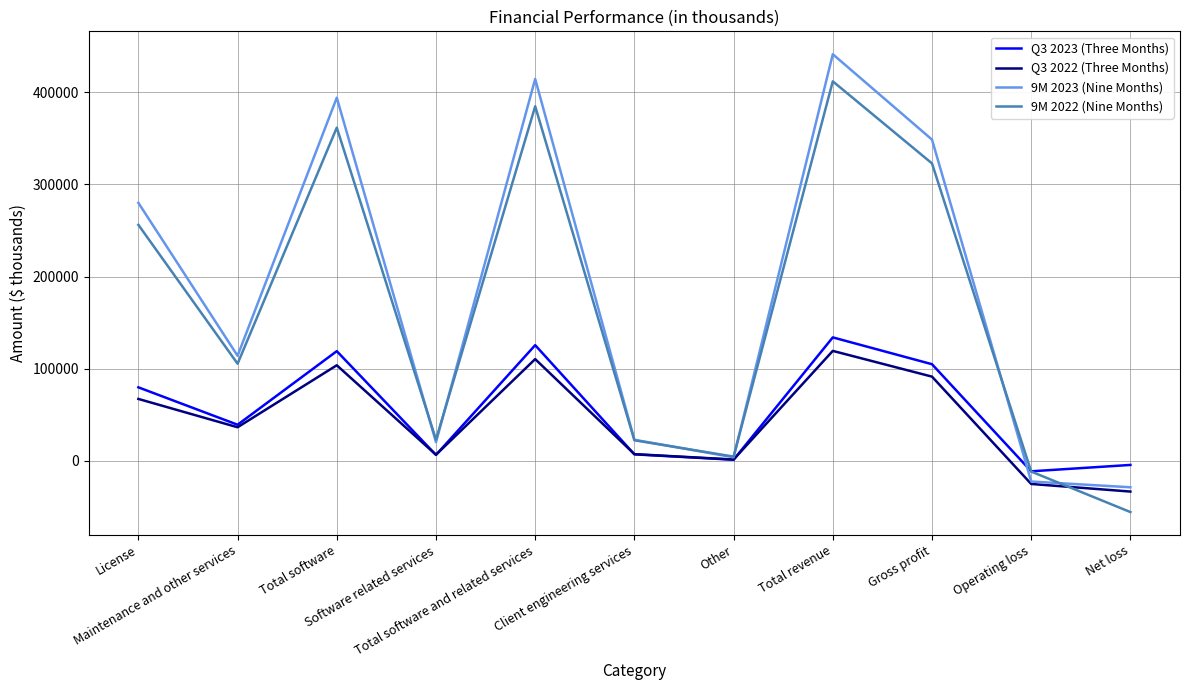

Which series has the largest range (max minus min)?

9M 2023 (Nine Months)